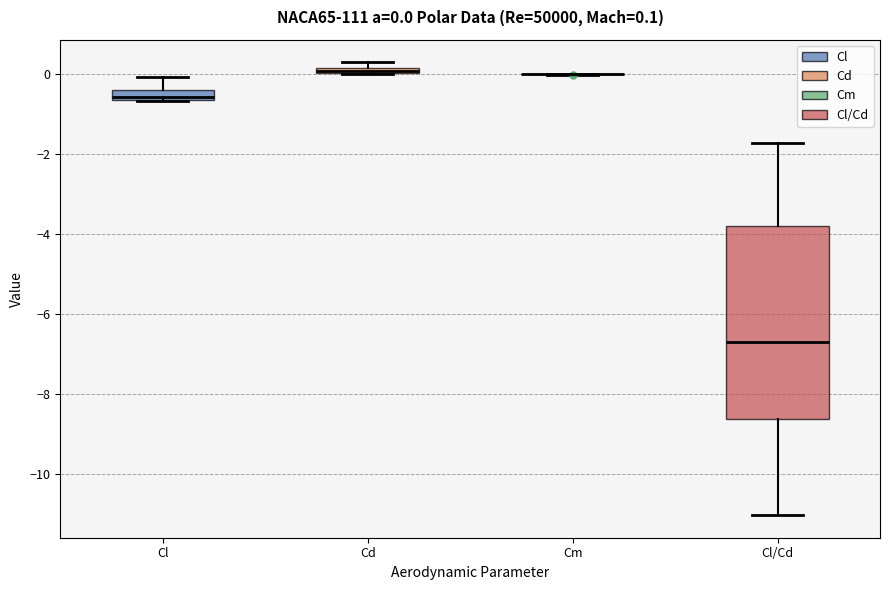

Which box is the tallest, from its lower edge to its upper edge?

Cl/Cd